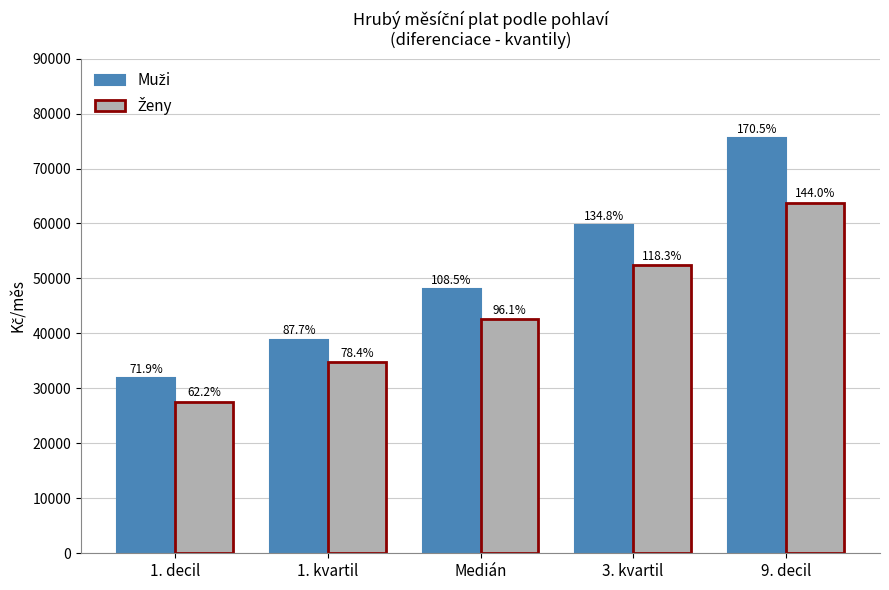

Are the bars grouped side by side (vs. stacked)?

Yes